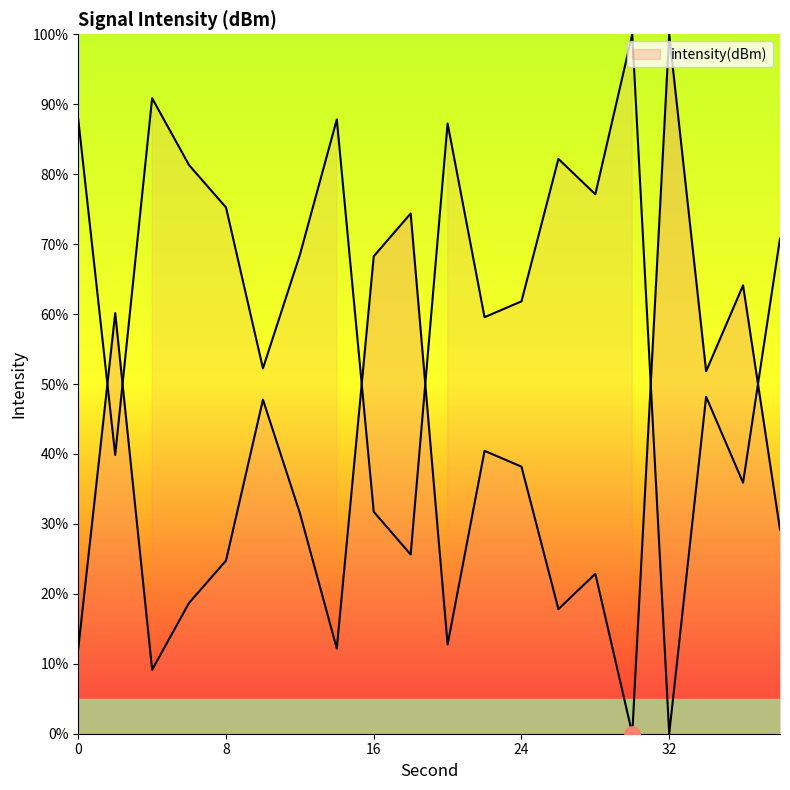

What is the change in value from 2 to 24?

-22.0